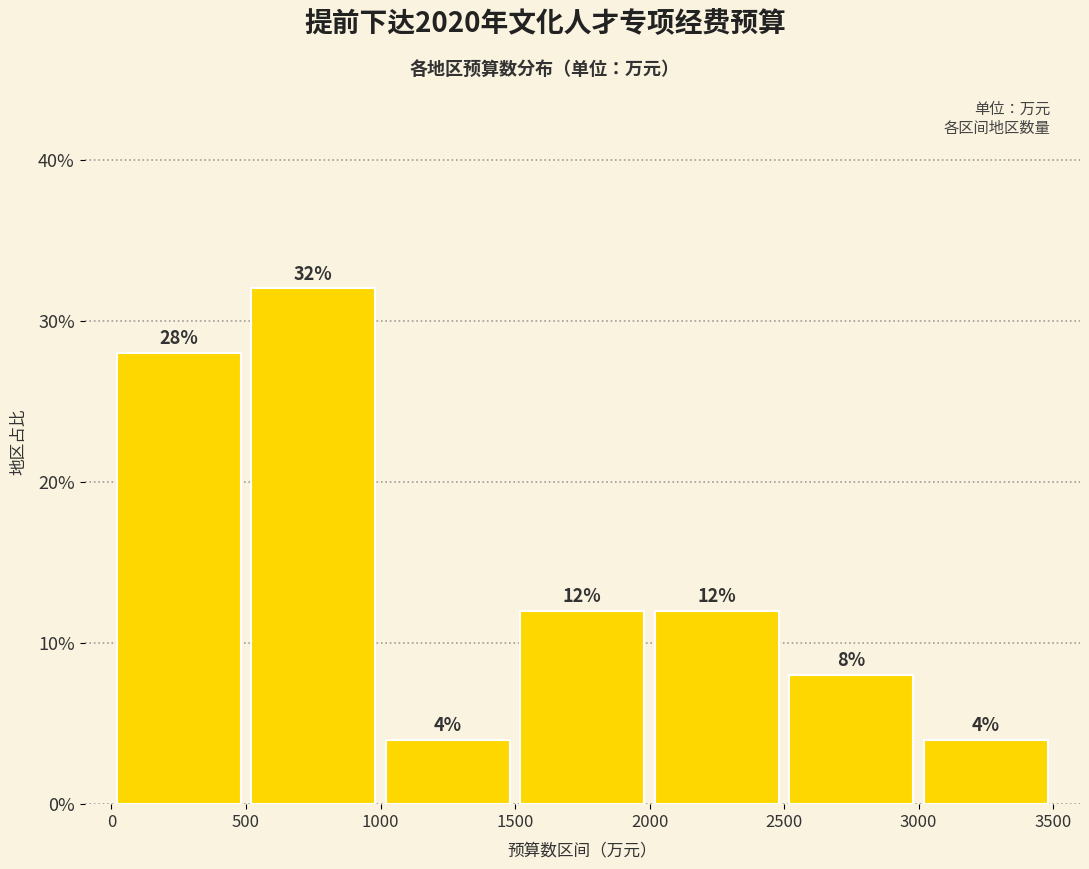

Reading left to right, transcribe this chart: for each bar, give the range it covers on the x-axis and its height.

0 to 500: 28
500 to 1000: 32
1000 to 1500: 4
1500 to 2000: 12
2000 to 2500: 12
2500 to 3000: 8
3000 to 3500: 4